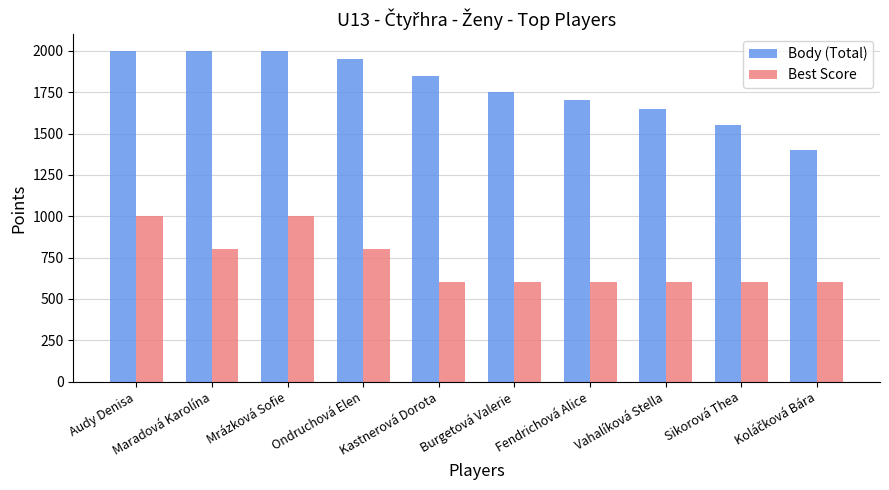

At Fendrichová Alice, list the series in order from smallest to largest.

Best Score, Body (Total)